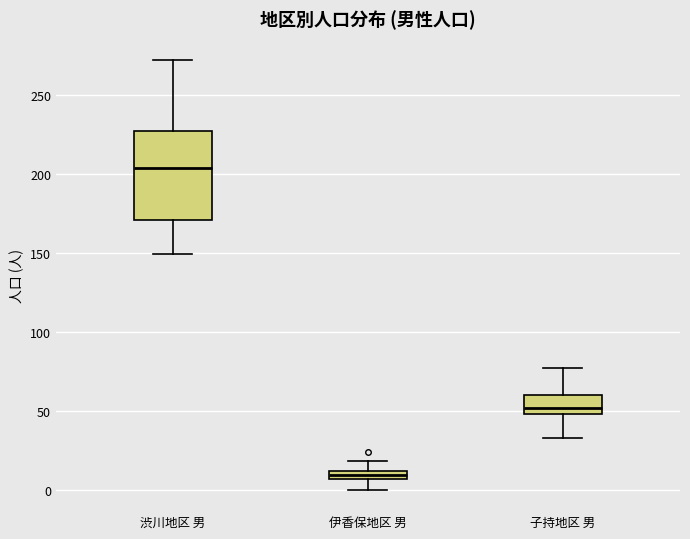

Which box is the tallest, from its lower edge to its upper edge?

渋川地区 男